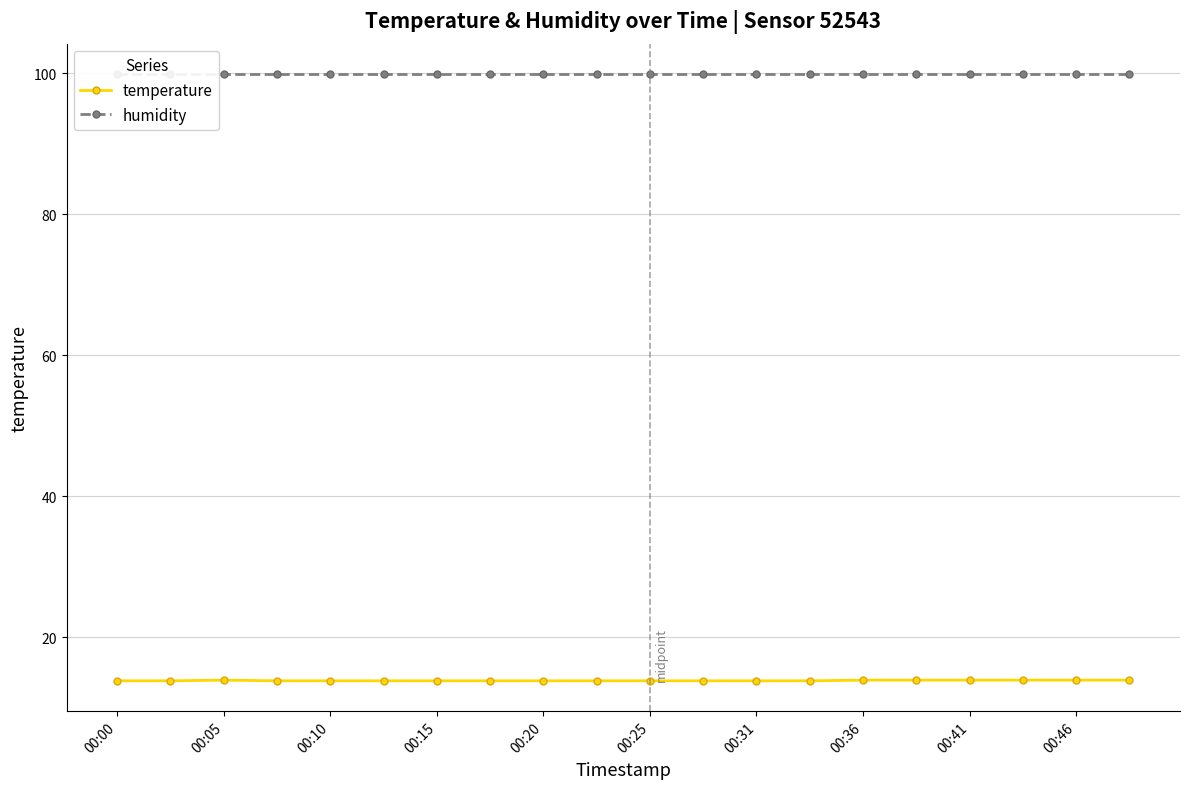

What is the minimum value shown in the chart?

13.8